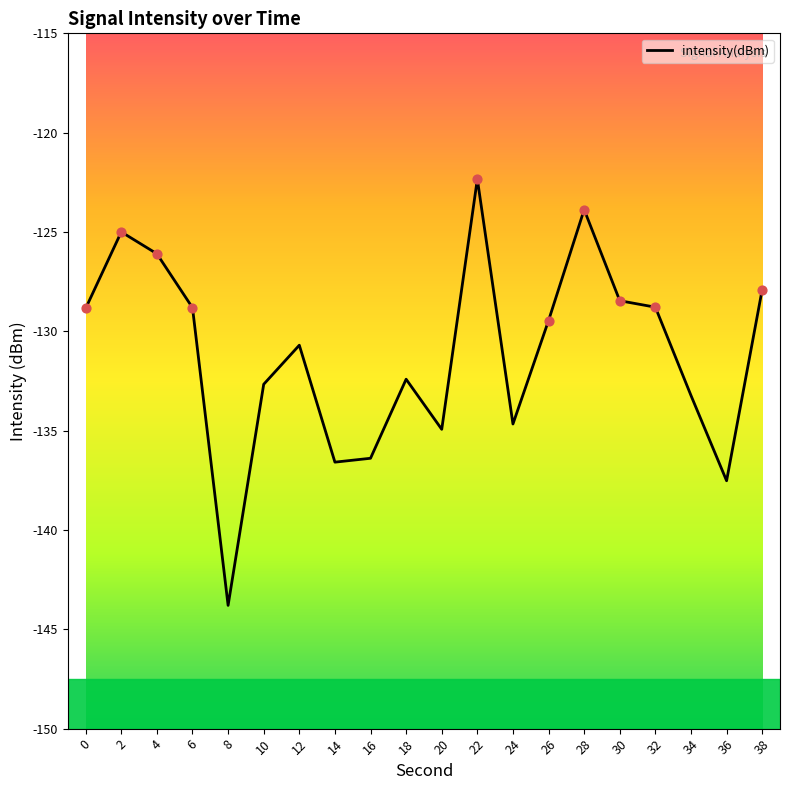

What is the change in value from 4 to 8?

-17.7